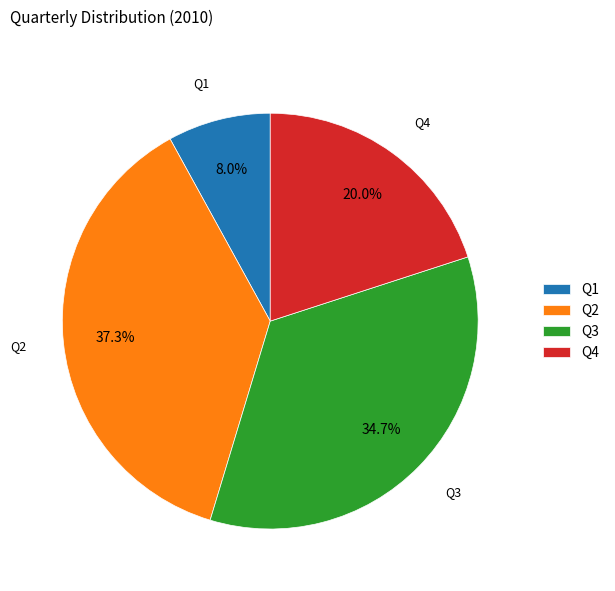

Which slice is the largest?

Q2